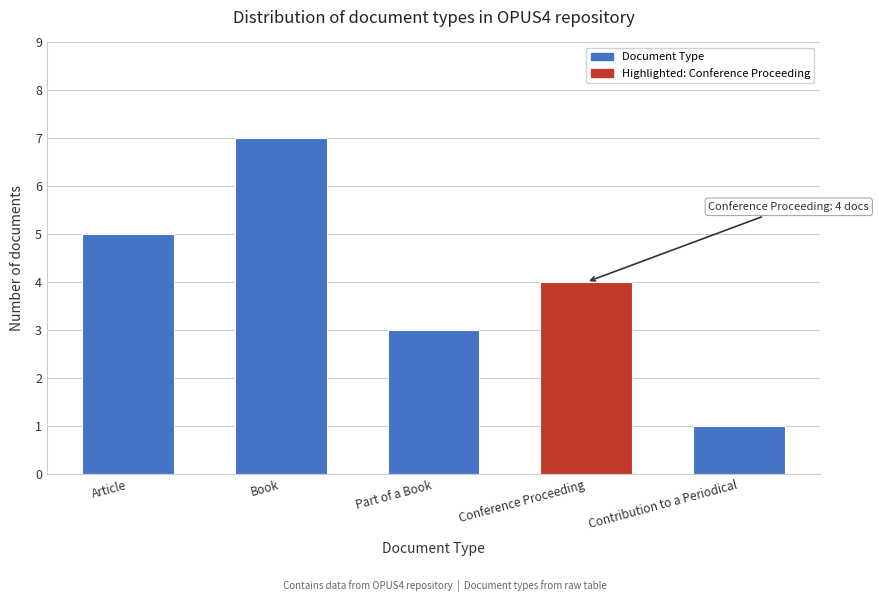

Reading right to left, transcribe all the data shown in this chart.

Contribution to a Periodical=1	Conference Proceeding=4	Part of a Book=3	Book=7	Article=5